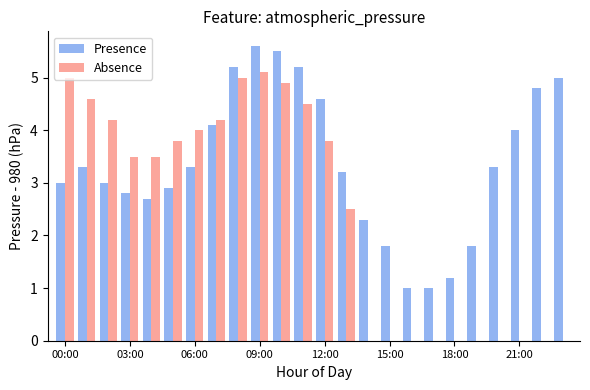

What is the lowest value of the Presence series?

1.0